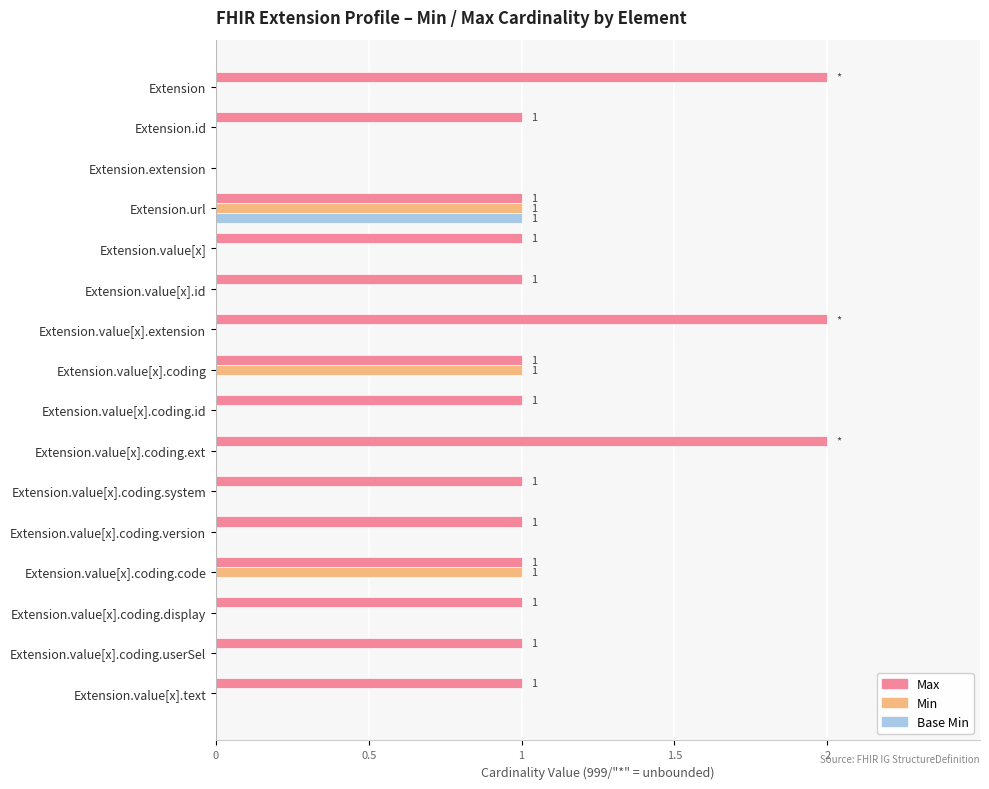

The Min series shows 0 at Extension.value[x].coding.userSel. True or false?

True